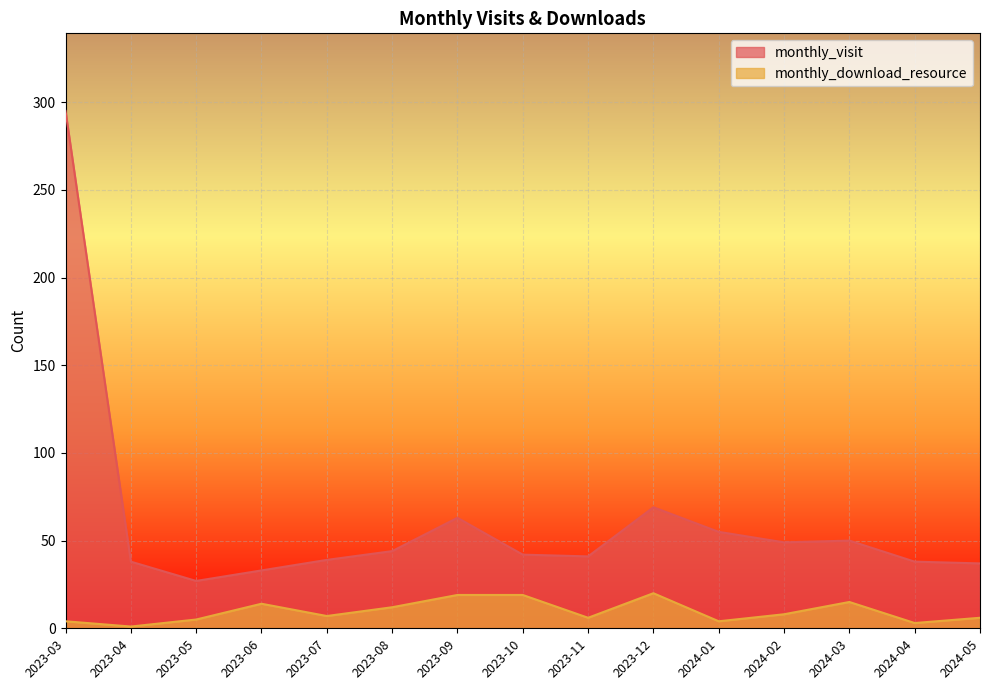

How many lines are shown in the chart?

2